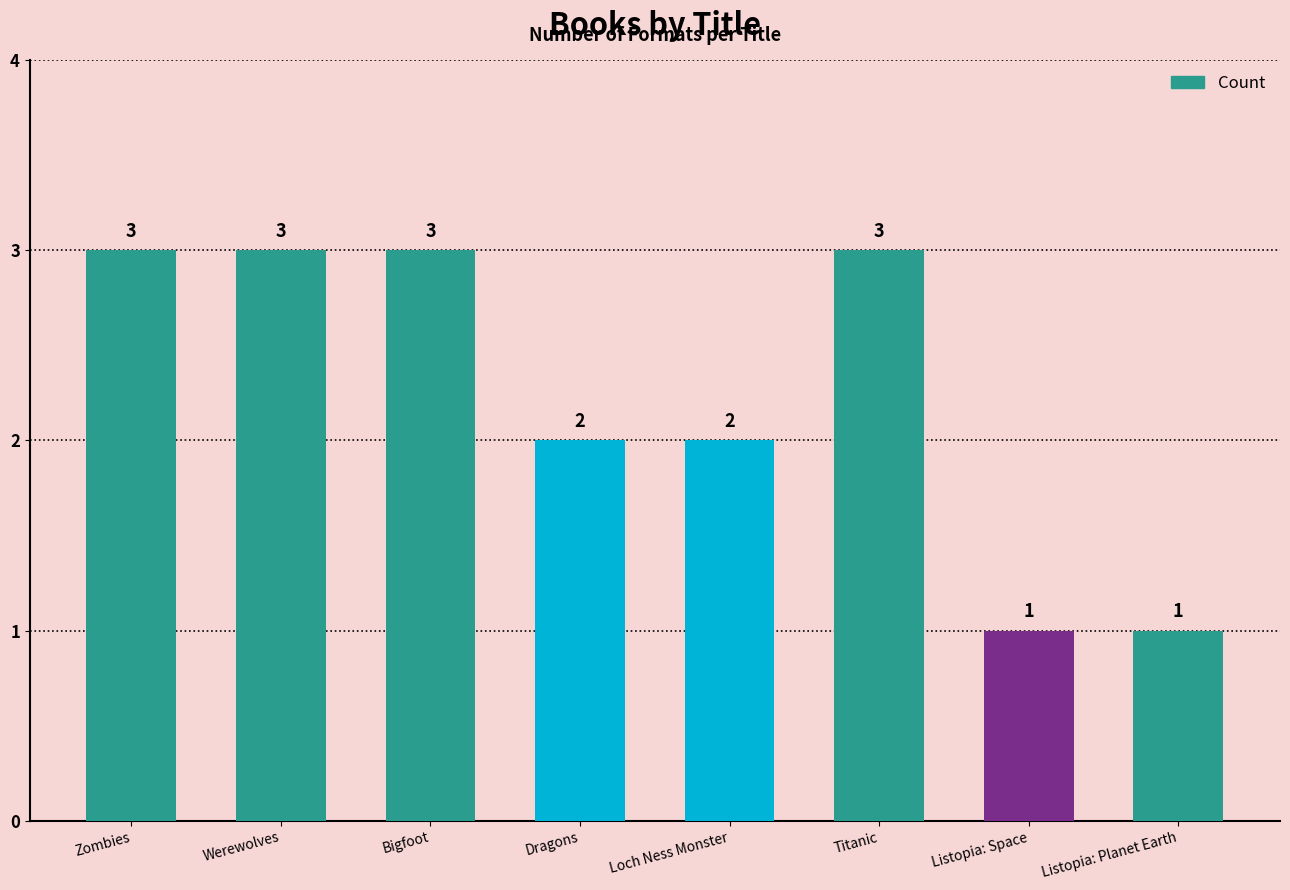

True or false: the data shows 1 at Listopia: Space.

True